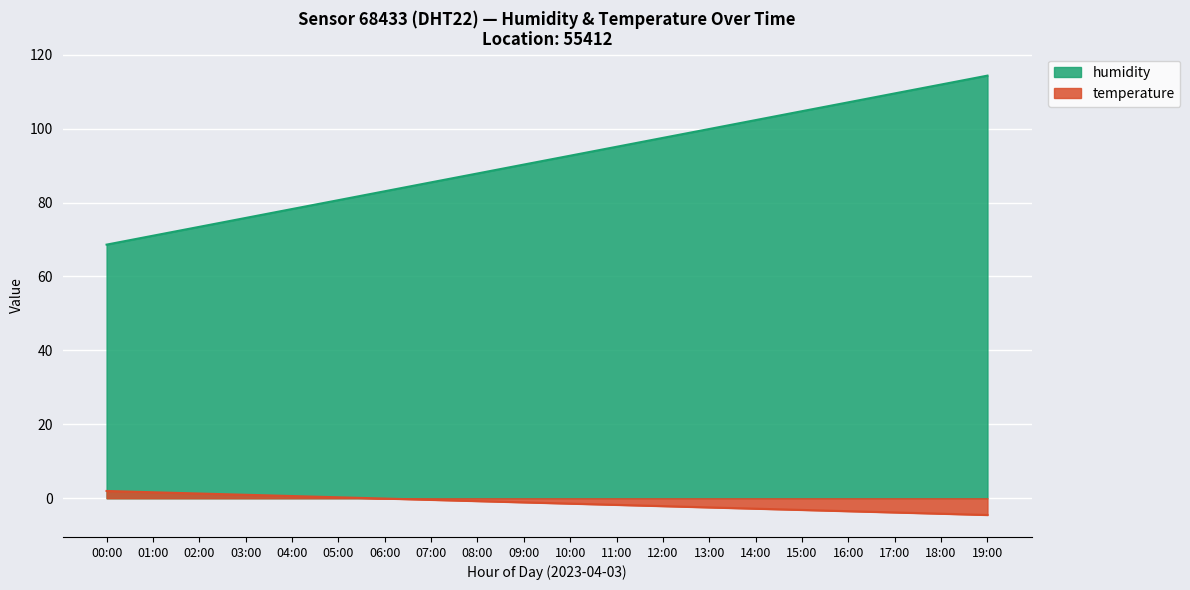

What is the approximate value of temperature at 06:00?

-0.1